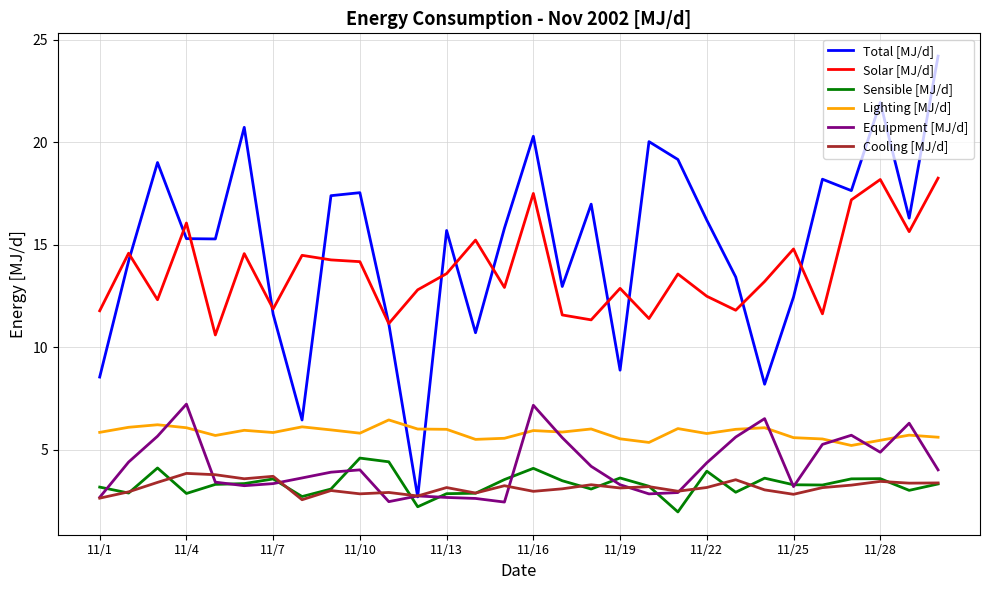

How many intersections are there between Equipment [MJ/d] and Lighting [MJ/d]?

10